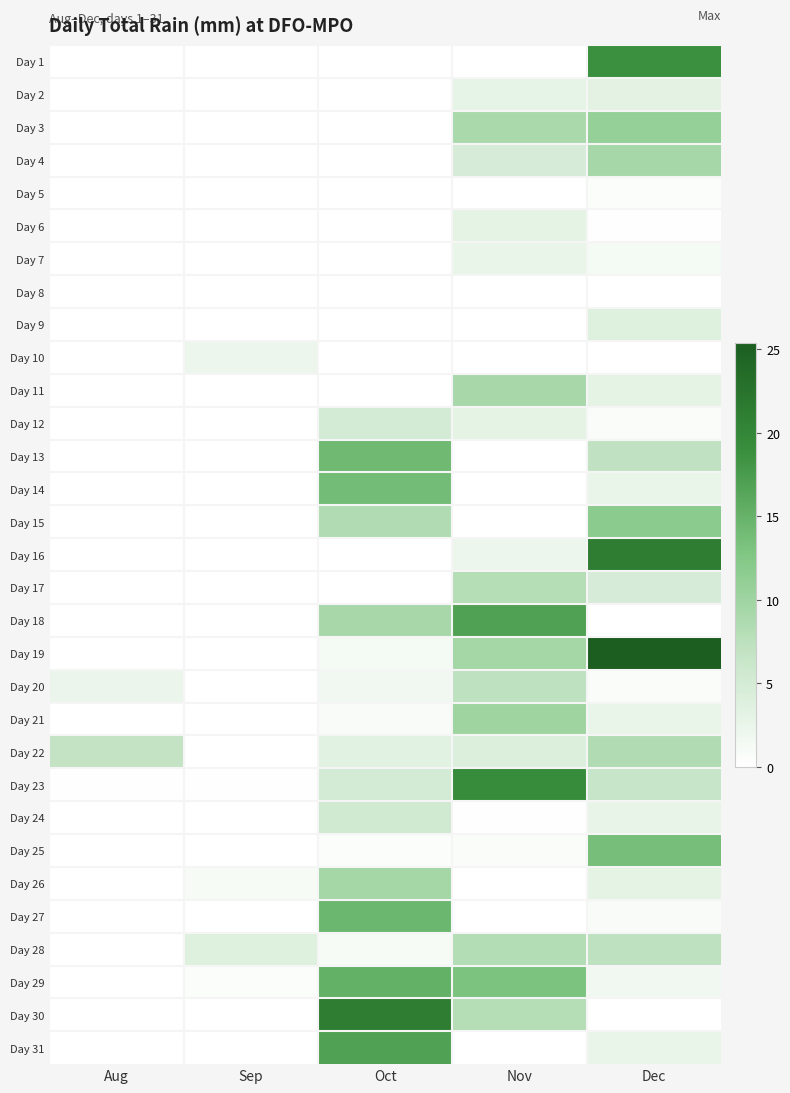

Between Oct and Sep, which is larger?

Oct